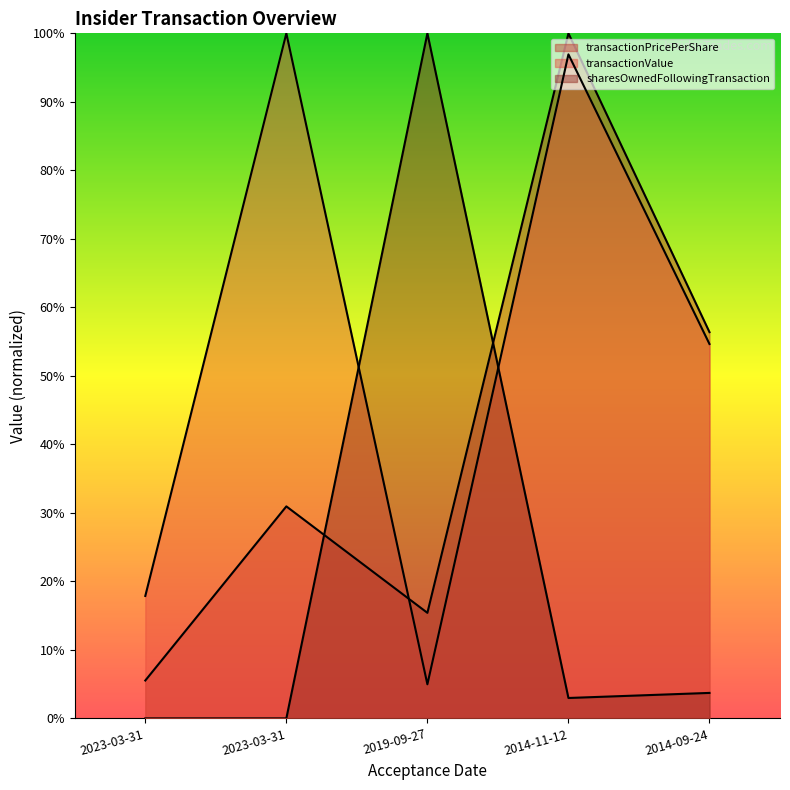

Which has a higher value, 2014-09-24 or 2014-11-12?

2014-11-12